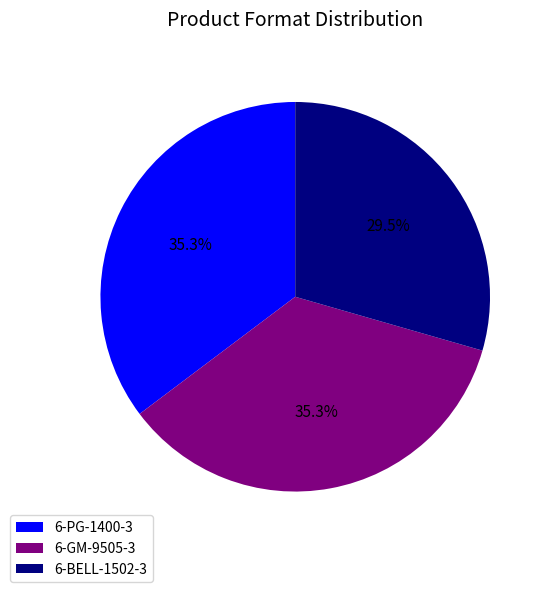

What is the ratio of the value at 6-BELL-1502-3 to the value at 6-GM-9505-3?

0.8